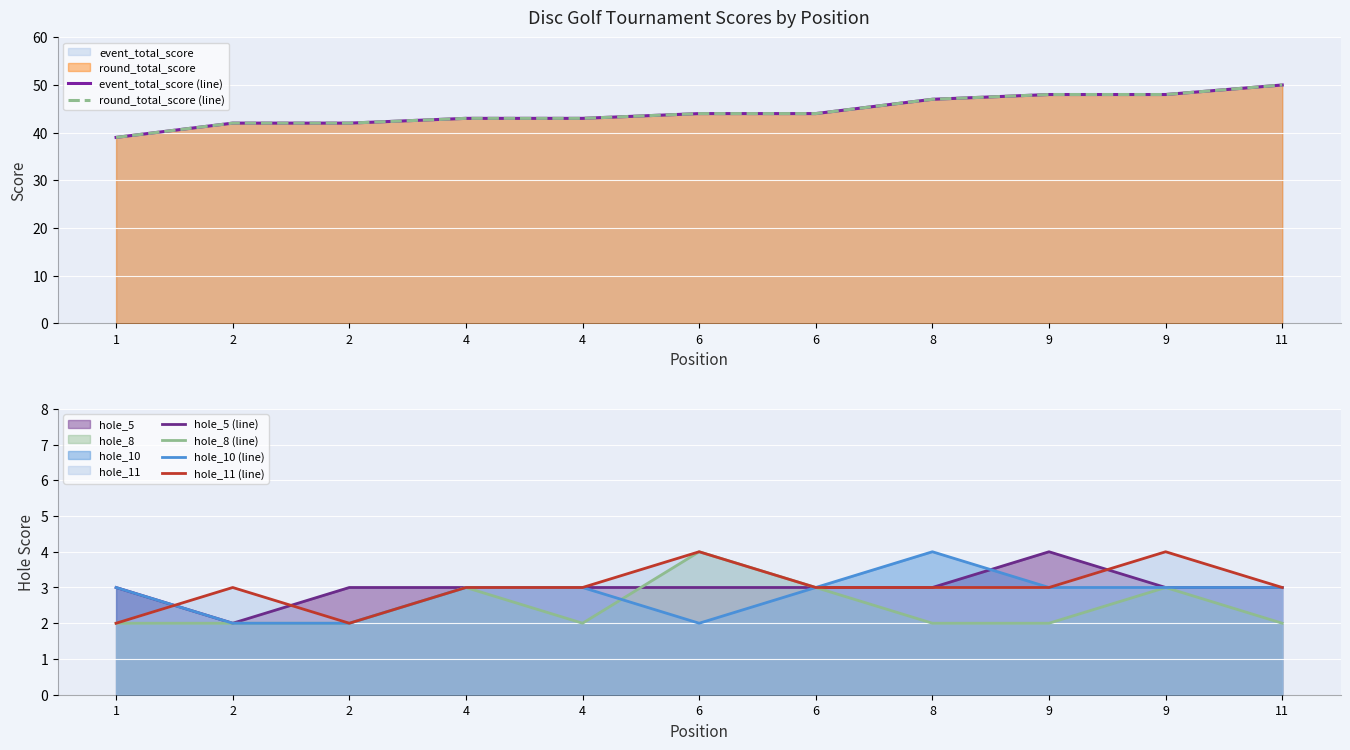

True or false: round_total_score (line) and event_total_score (line) cross at least once.

False